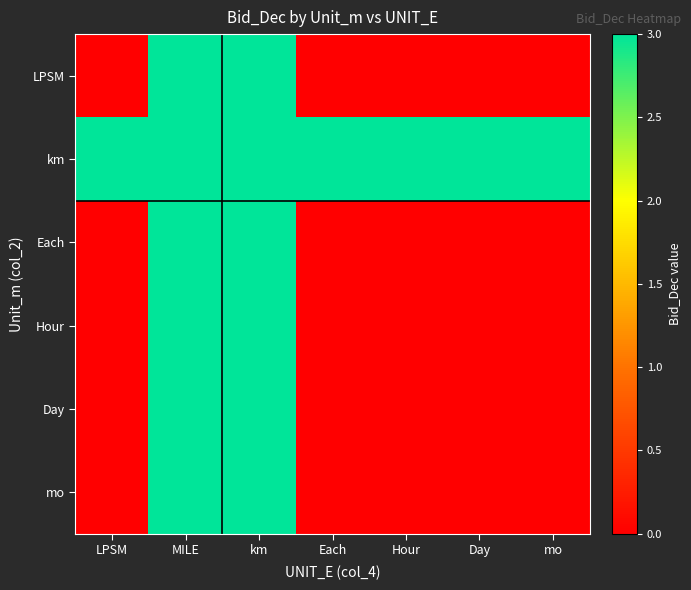

Which series has the largest total across all categories?

km